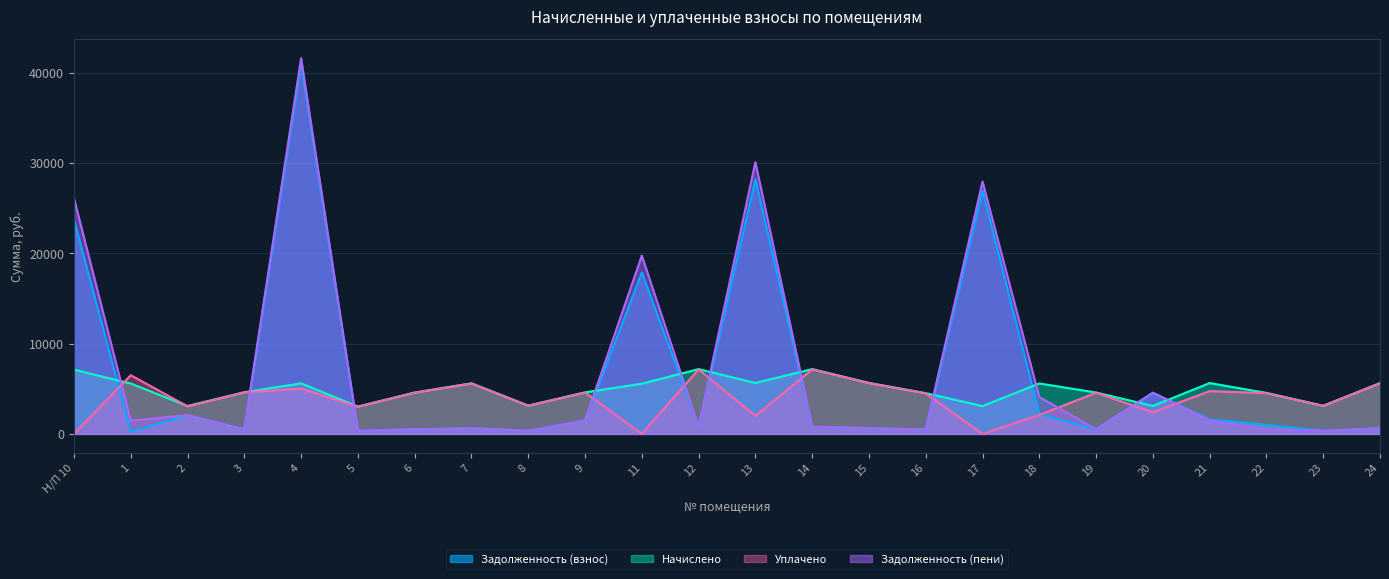

Which category has the highest value in the Начислено series?

12